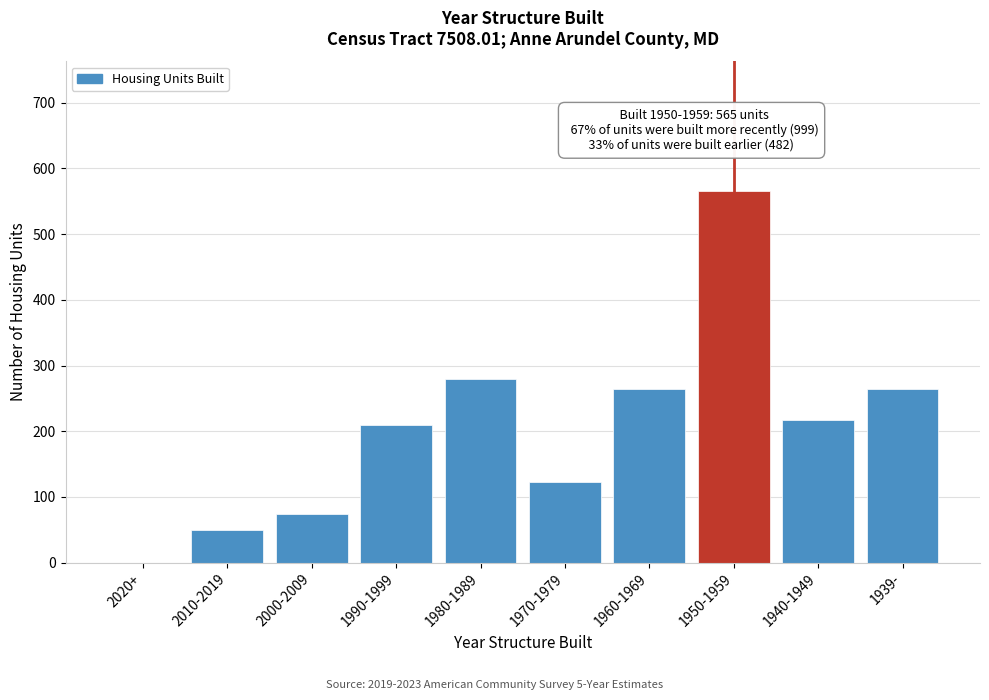

What is the sum of all values?

2046